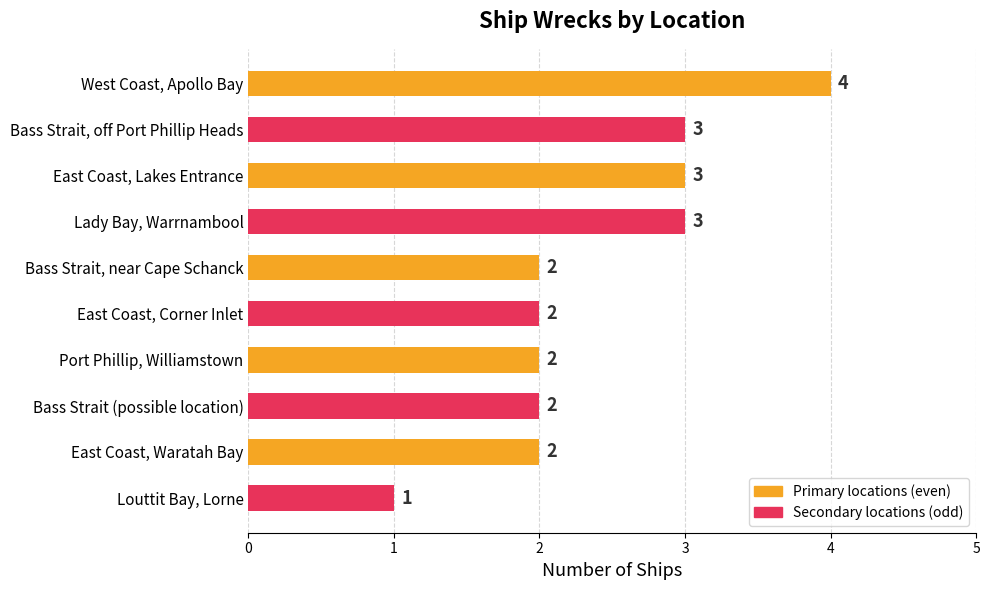

Count the values in the range 2 to 3.

8